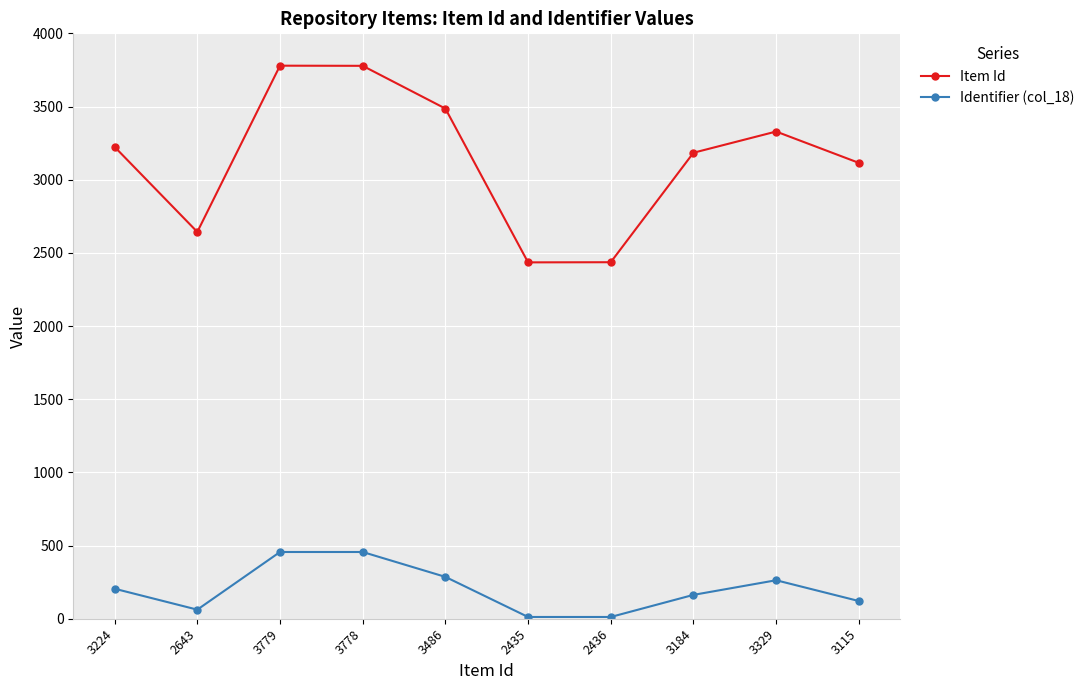

List the series in order of their peak value, highest first.

Item Id, Identifier (col_18)